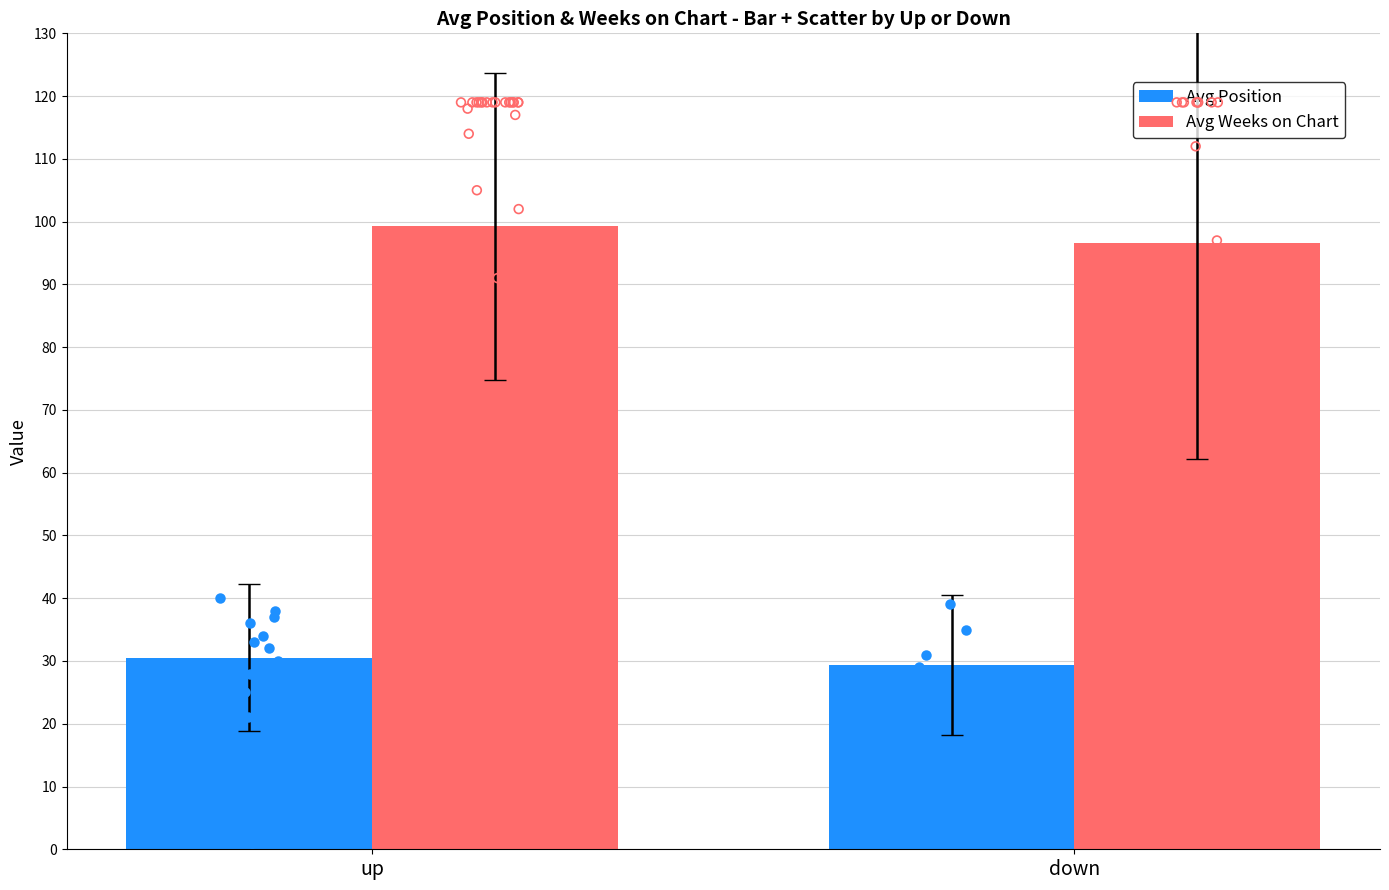

Is the value of Avg Weeks on Chart at up greater than the value of Avg Position at up?

Yes